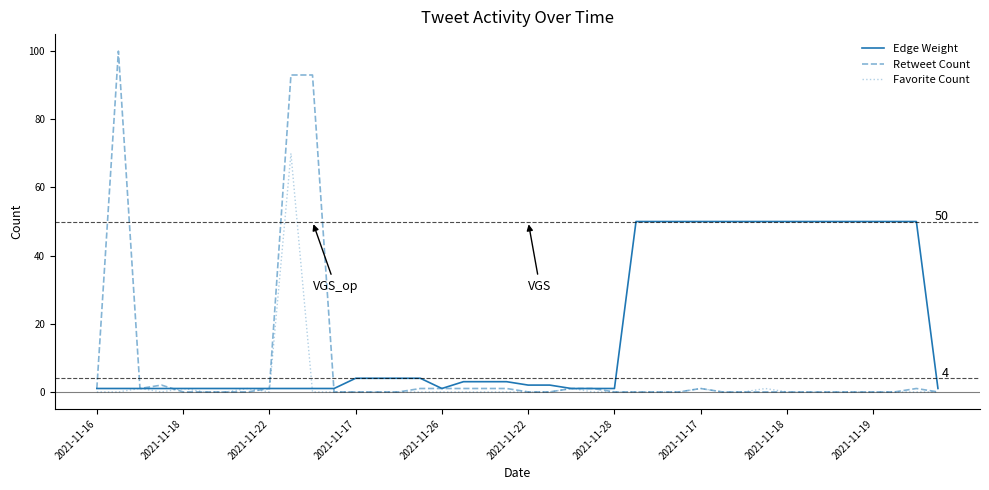

Count the number of categories in the chart.

40